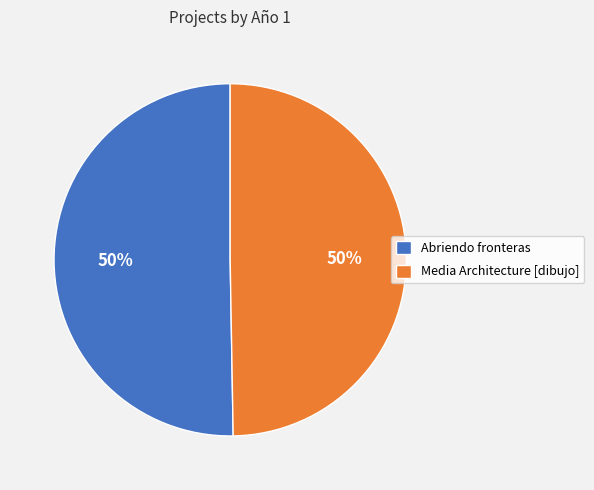

Is it true that Media Architecture [dibujo] is 50% of the pie?

True